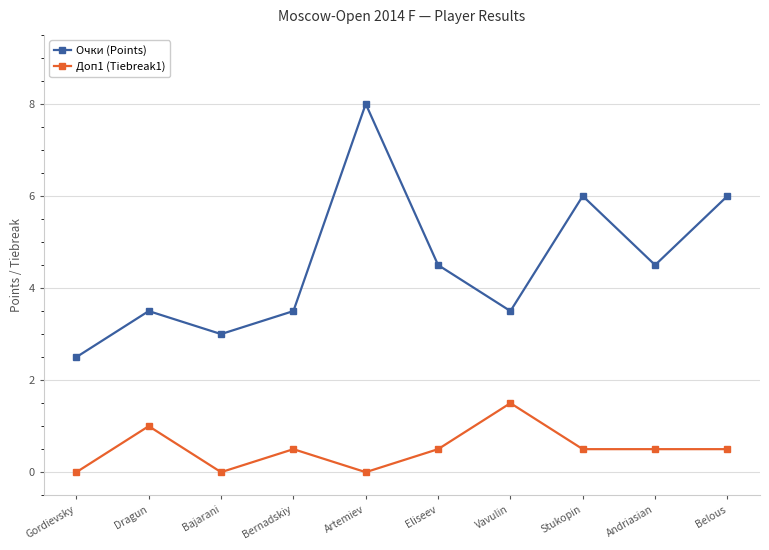

What is the spread (max minus min) of values at Andriasian?

4.0